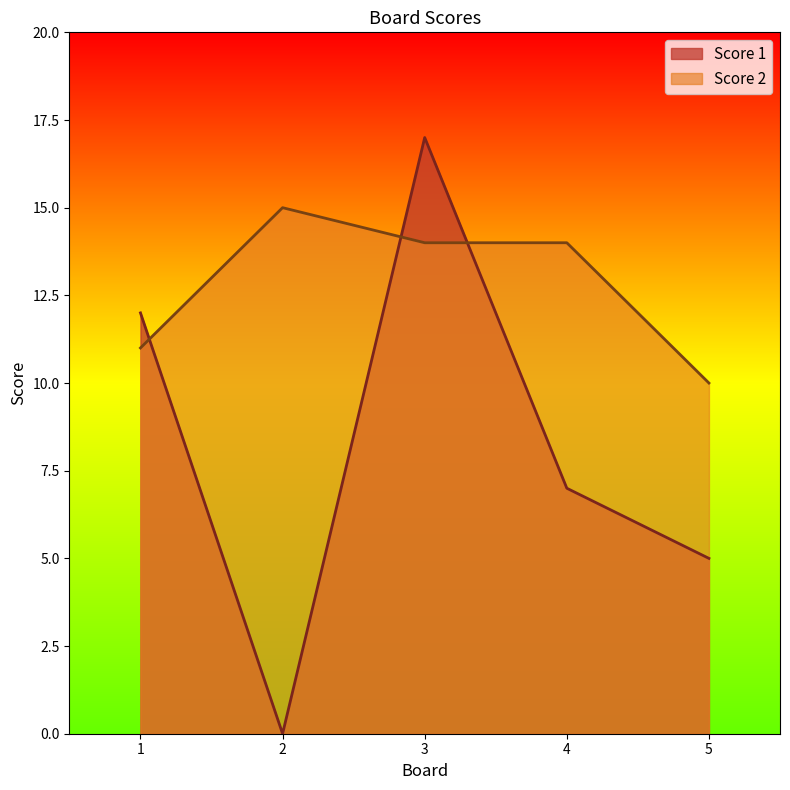

In Score 2, how many points are higher than both neighbors (excluding endpoints)?

1